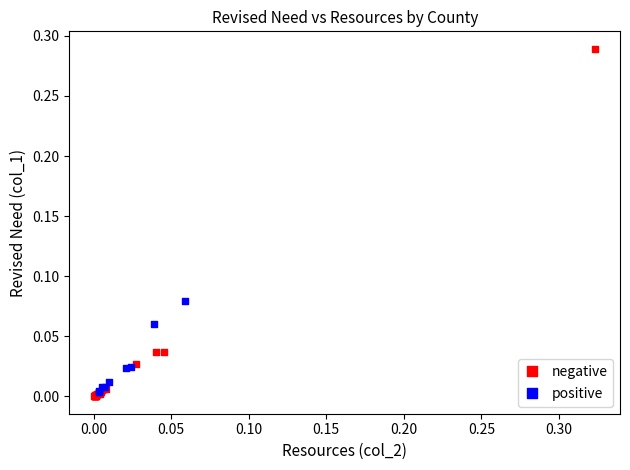

Which series has the widest spread of Y values?

negative